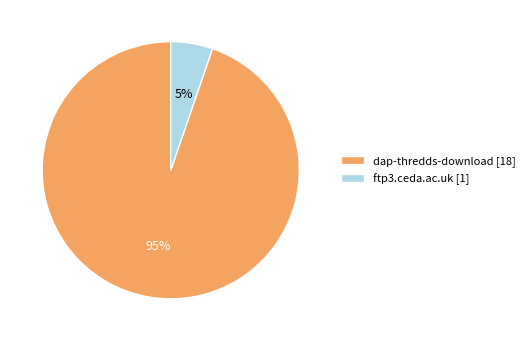

The ftp3.ceda.ac.uk slice represents 20% of the pie. True or false?

False